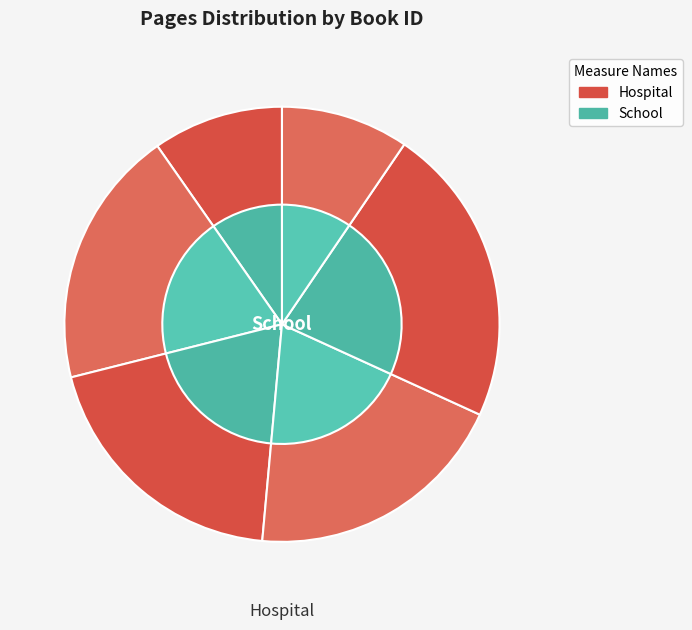

Does 790 account for over 50% of the chart?

No